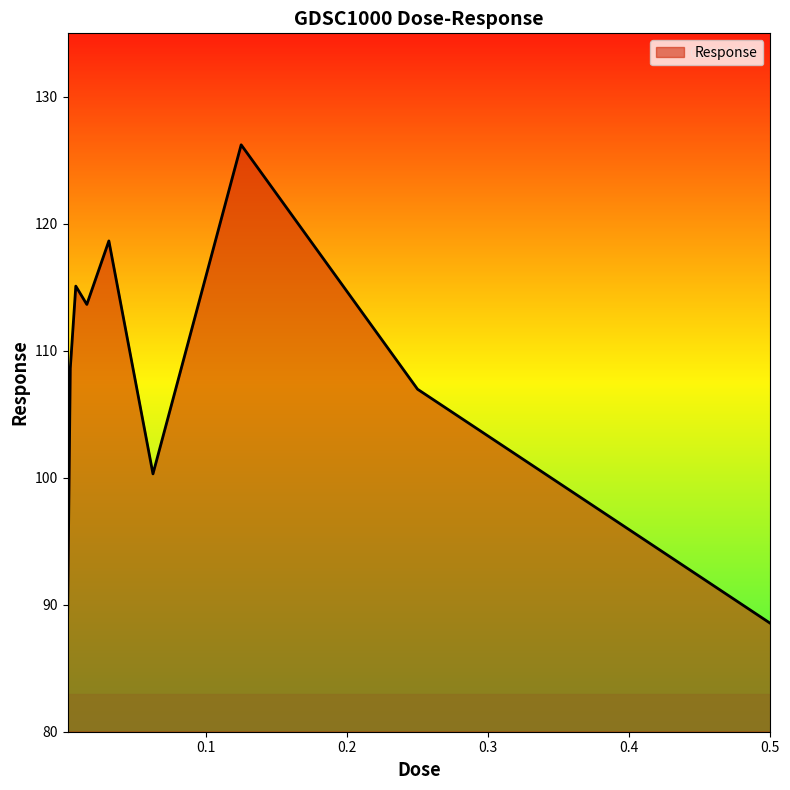

What is the greatest value displayed?

126.2